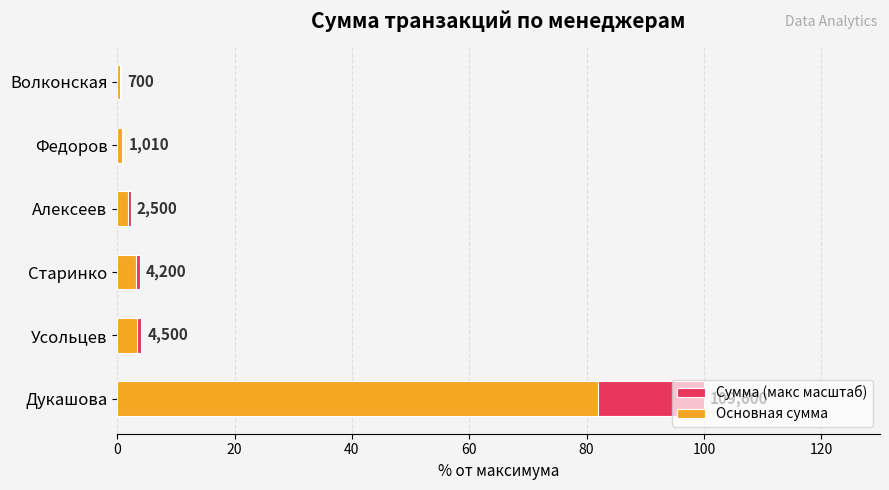

Reading right to left, extract all data points from this chart.

Сумма (макс масштаб): 0.6	0.9	2.3	3.8	4.1	100.0
Основная сумма: 0.5	0.8	1.9	3.1	3.4	82.0